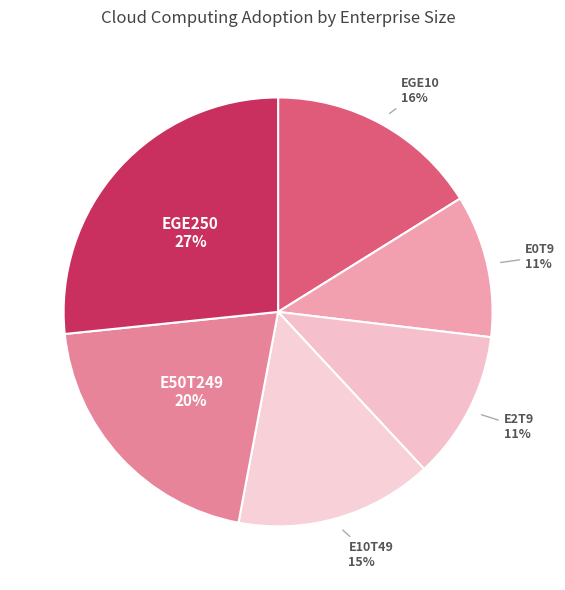

How many slices are in this pie chart?

6